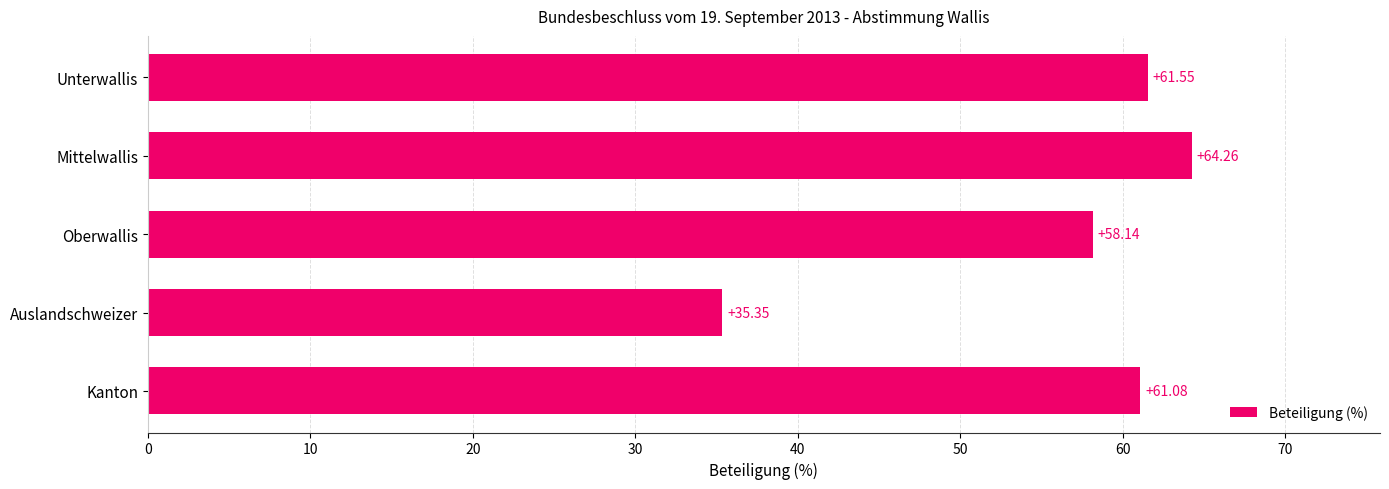

What is the change in value from Auslandschweizer to Kanton?

+25.7